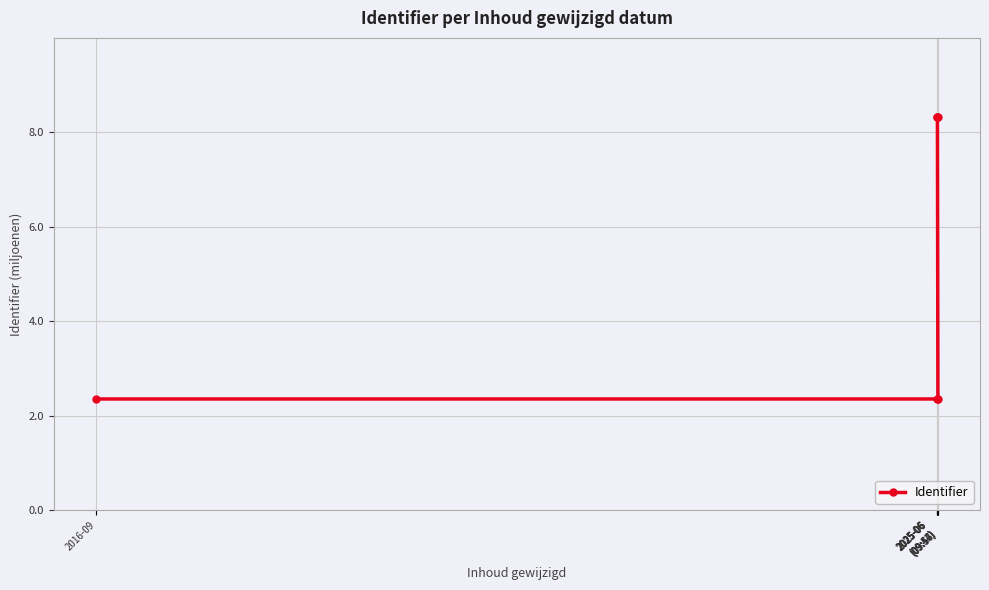

What is the greatest value displayed?

8.3